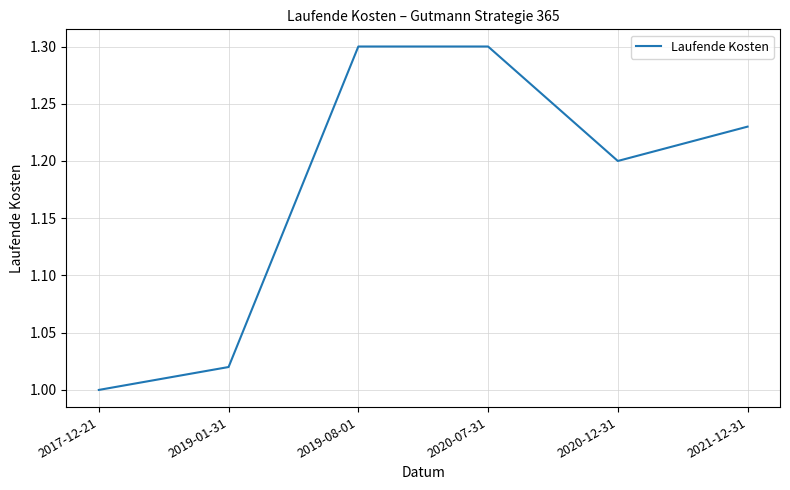

At which category does the data reach its first local valley?

2020-12-31